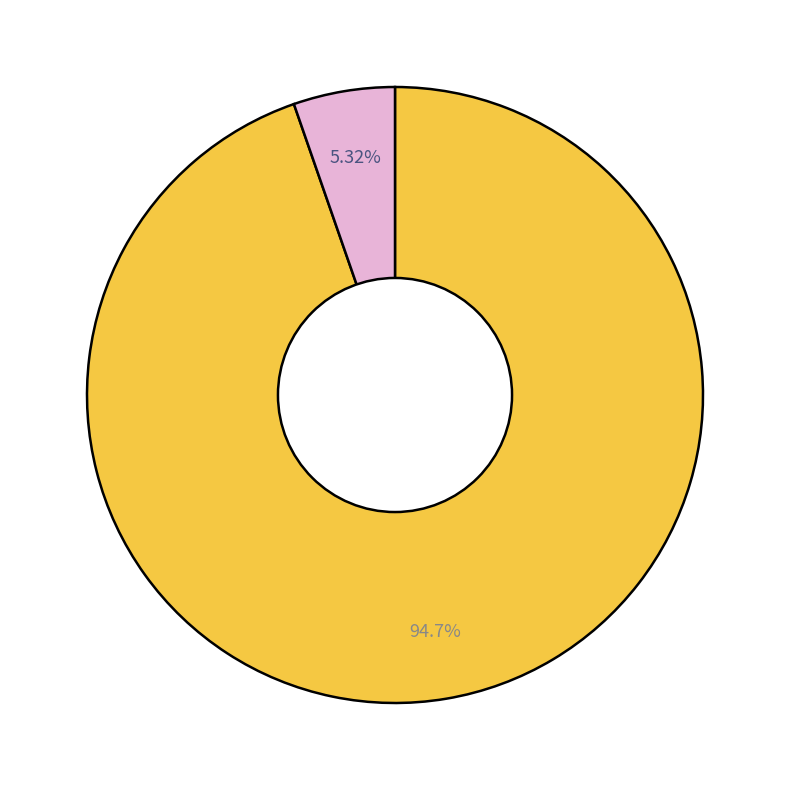

Is there a majority slice in this chart?

Yes